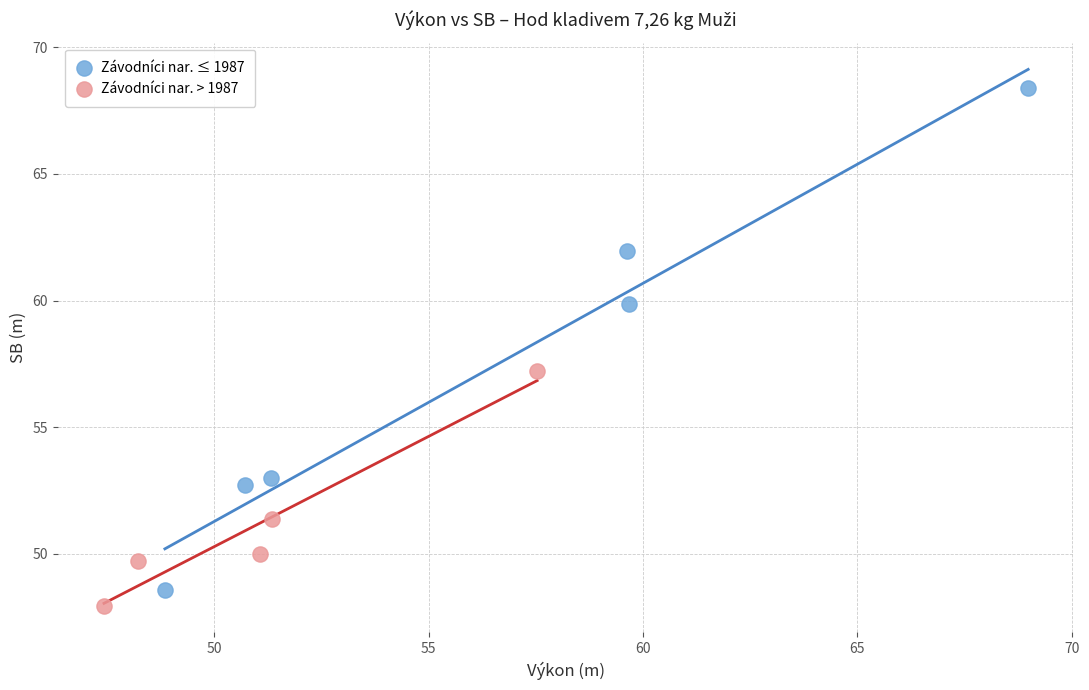

Which series has the widest spread of Y values?

Závodníci nar. ≤ 1987